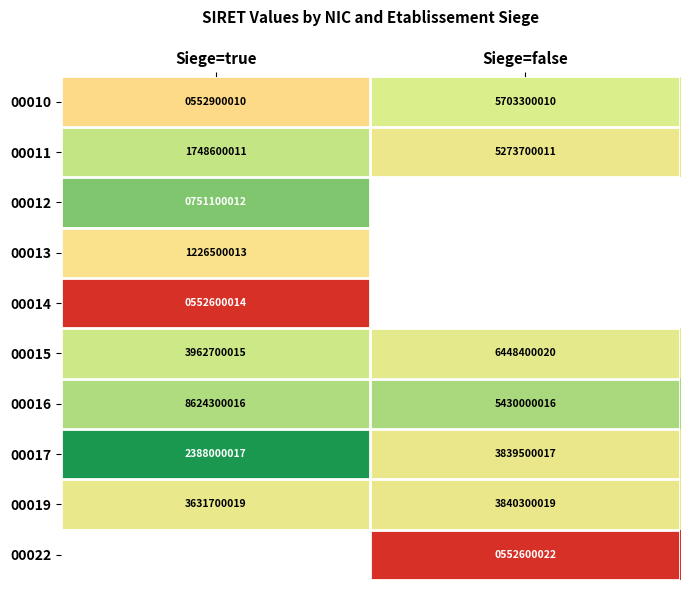

Where is 00017 nearest to the value 3113750017?

Siege=true